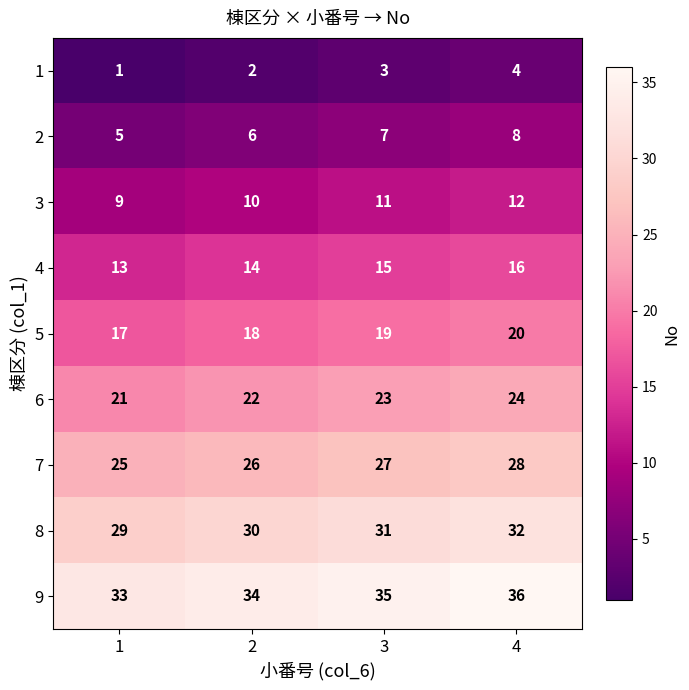

What is the spread (max minus min) of values at 4?

32